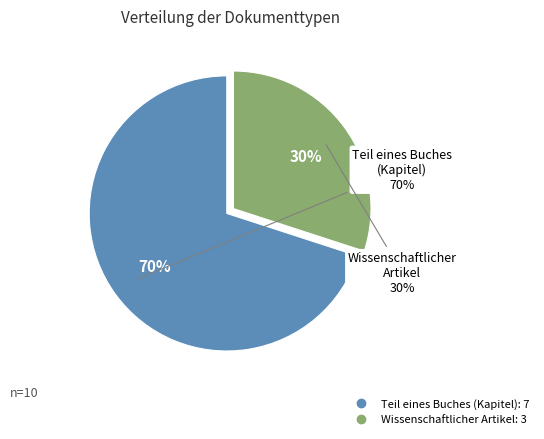

What is the total percentage of Wissenschaftlicher Artikel and Teil eines Buches (Kapitel)?

100.0%